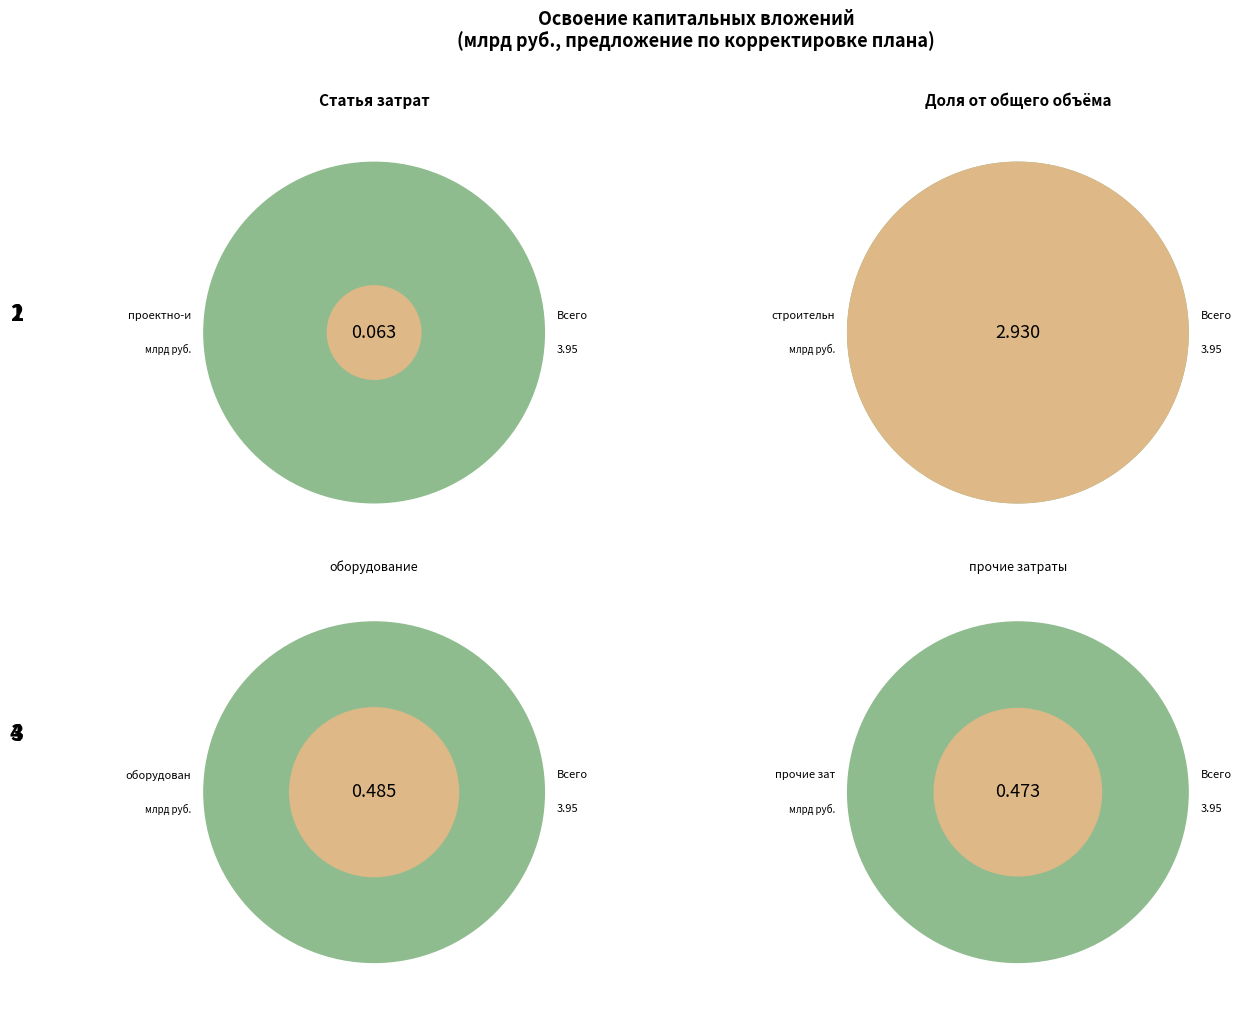

How many segments does this pie chart have?

4